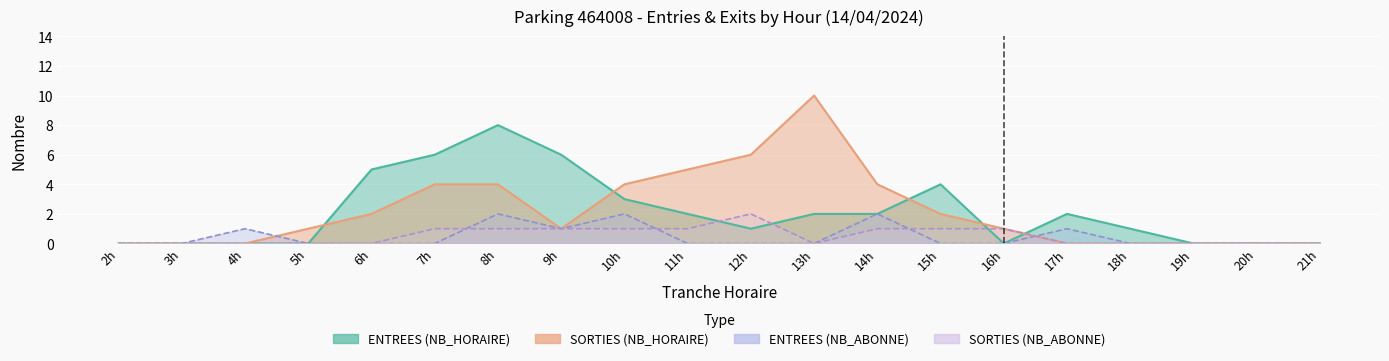

How many values in the ENTREES_NB_ABONNE series exceed 0?

6